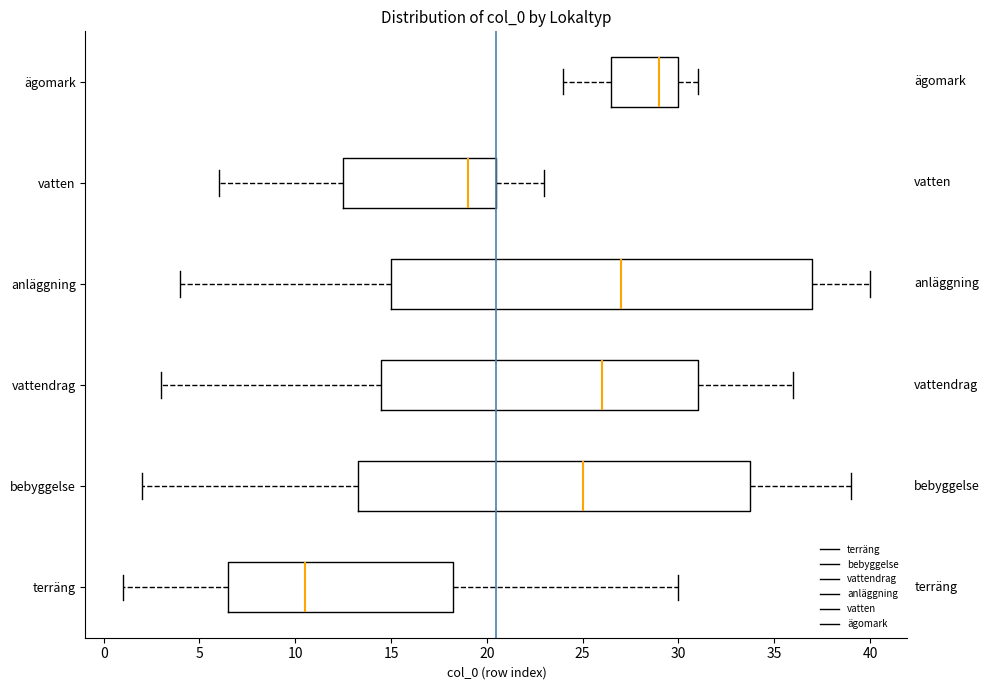

Where is the left edge of the box for ägomark on the x-axis? The values are not printed on the chart, so give them approximately, as read against the axis.

26.5